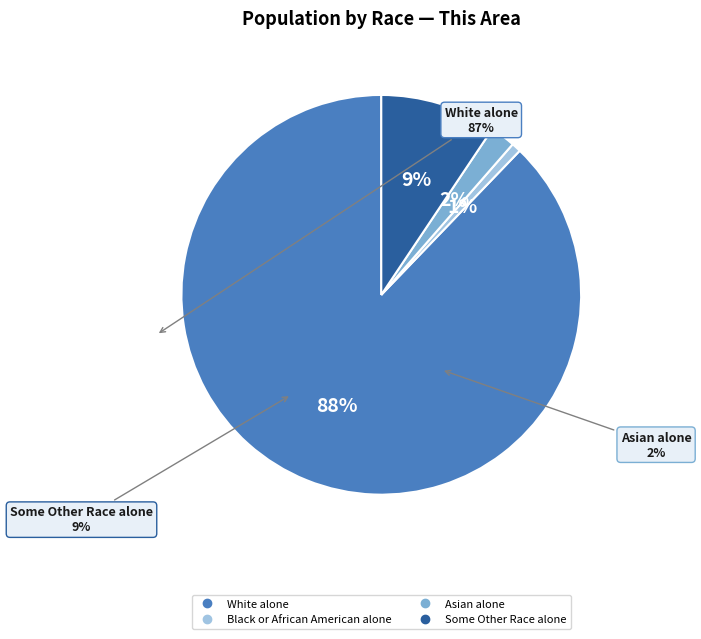

Count the number of slices in the pie.

4